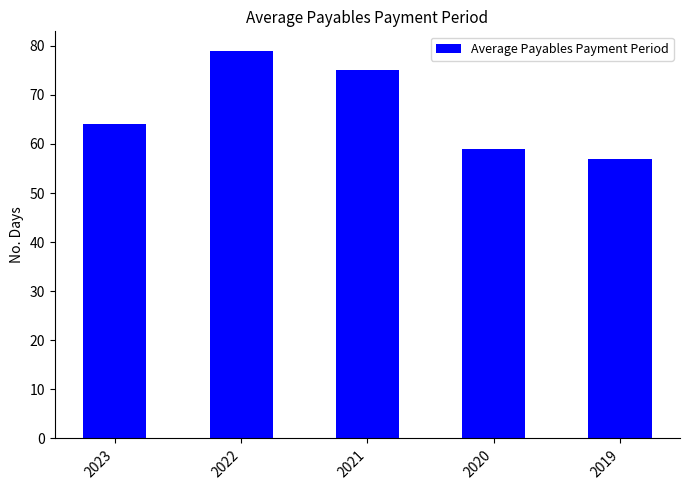

What is the ratio of the value at 2021 to the value at 2020?

1.3